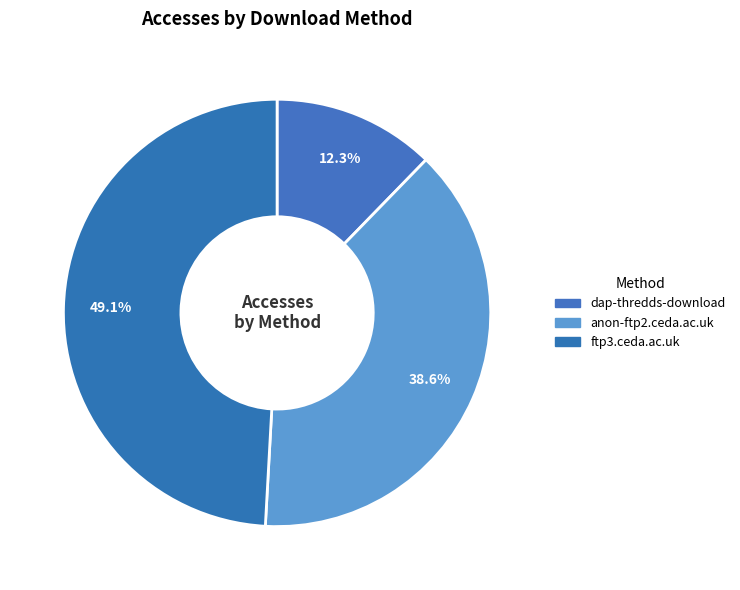

Rank the categories by value from lowest to highest.

dap-thredds-download, anon-ftp2.ceda.ac.uk, ftp3.ceda.ac.uk